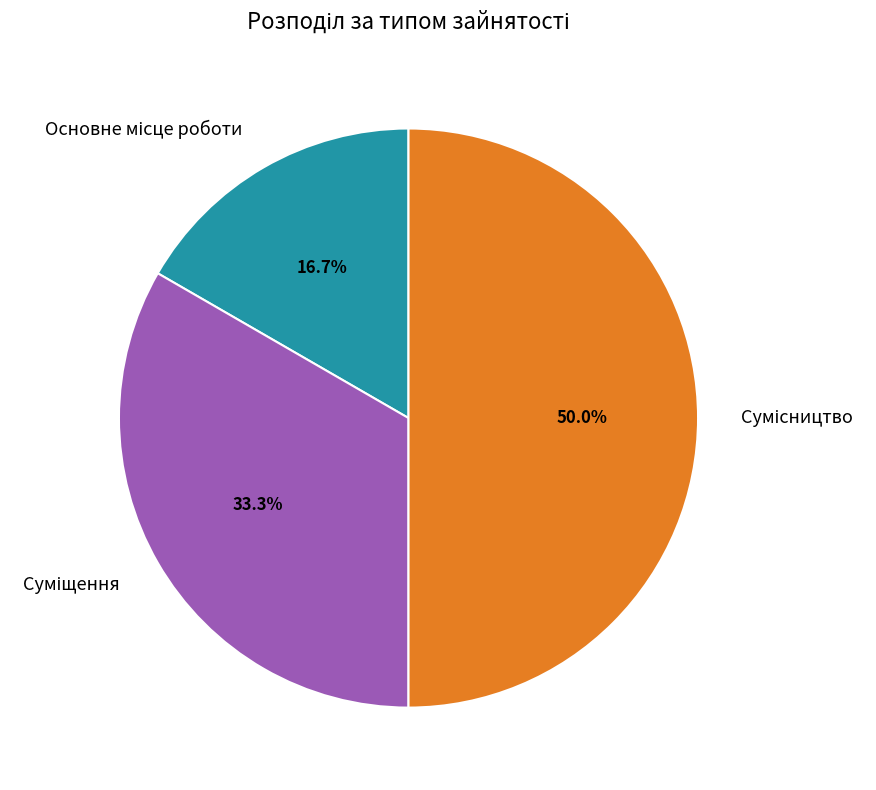

Count the number of slices in the pie.

3